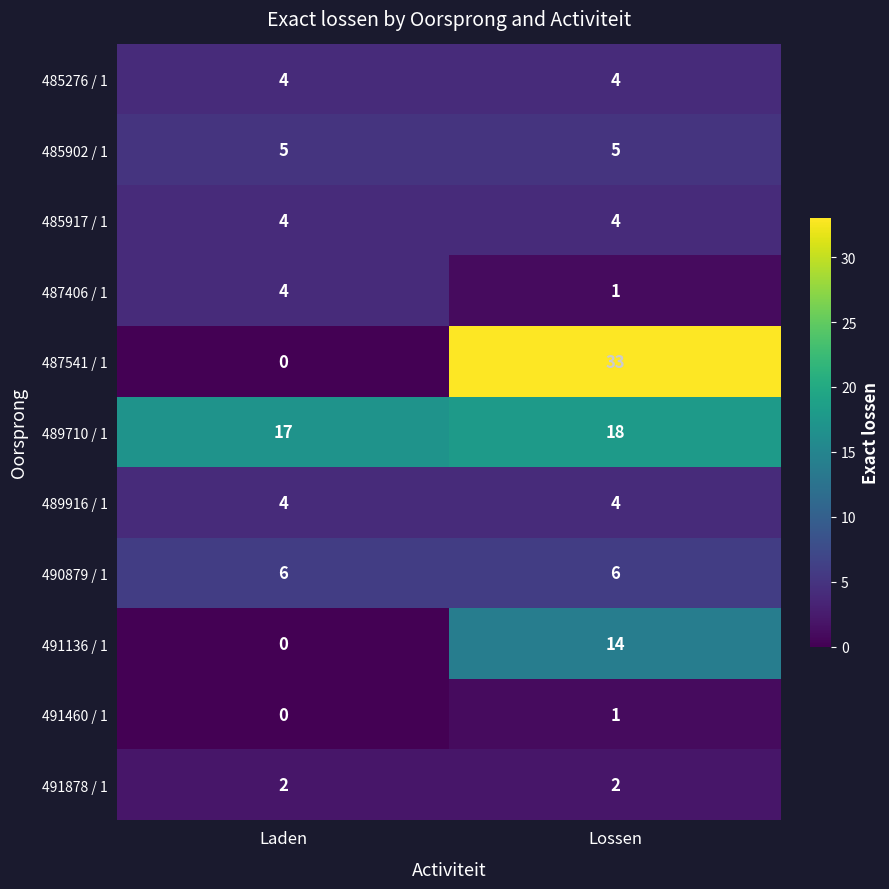

What is the difference between the highest and lowest values at Laden?

17